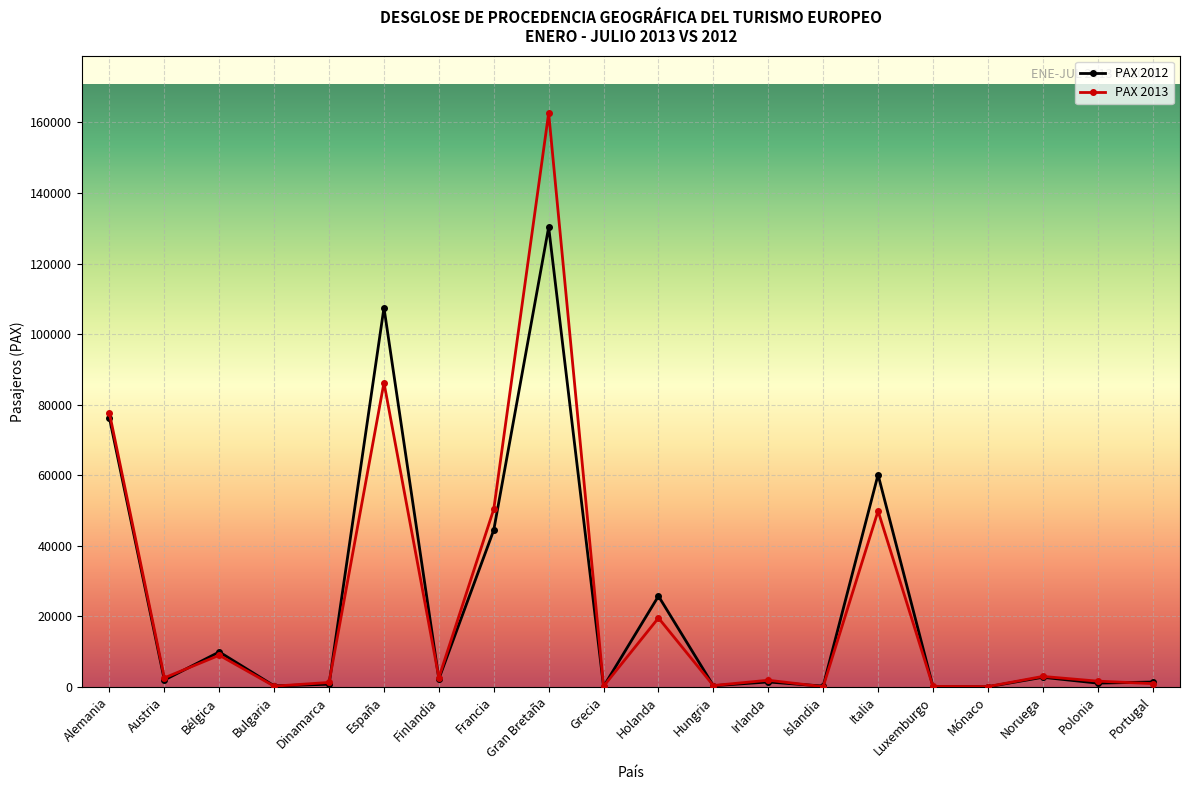

Is the value of PAX 2013 at Austria greater than the value of PAX 2012 at Polonia?

Yes